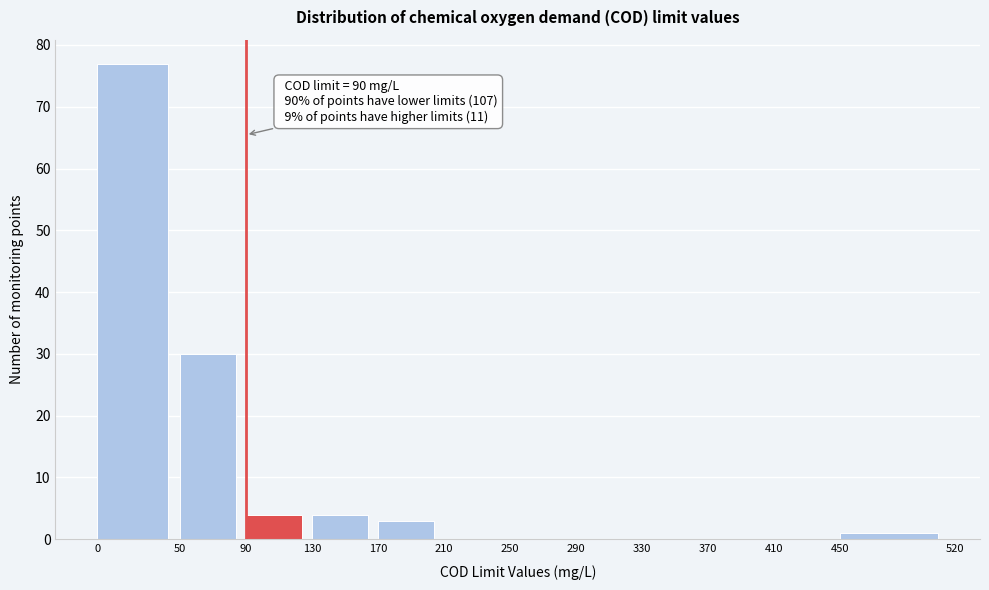

Over which range of the x-axis is the bar tallest?

0 to 50